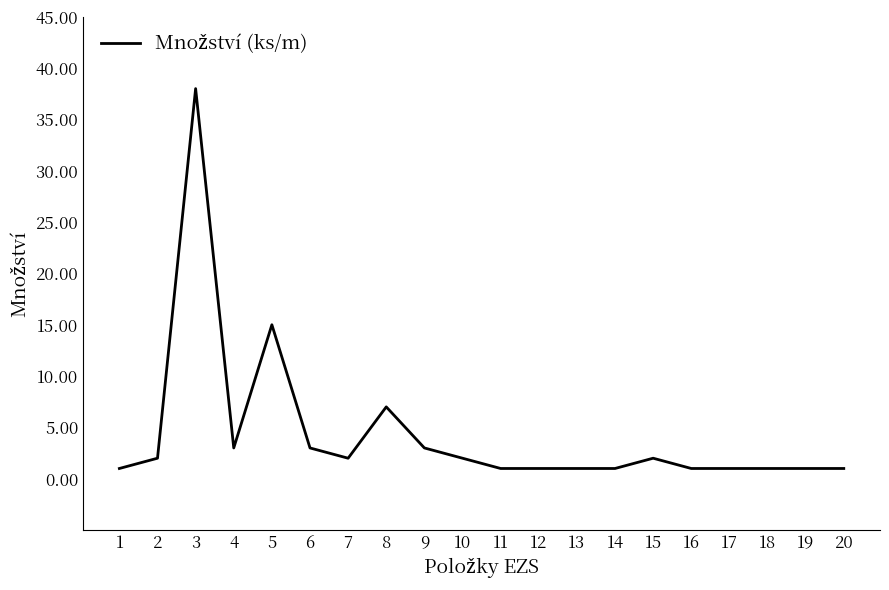

True or false: the data shows 7 at 8.

True